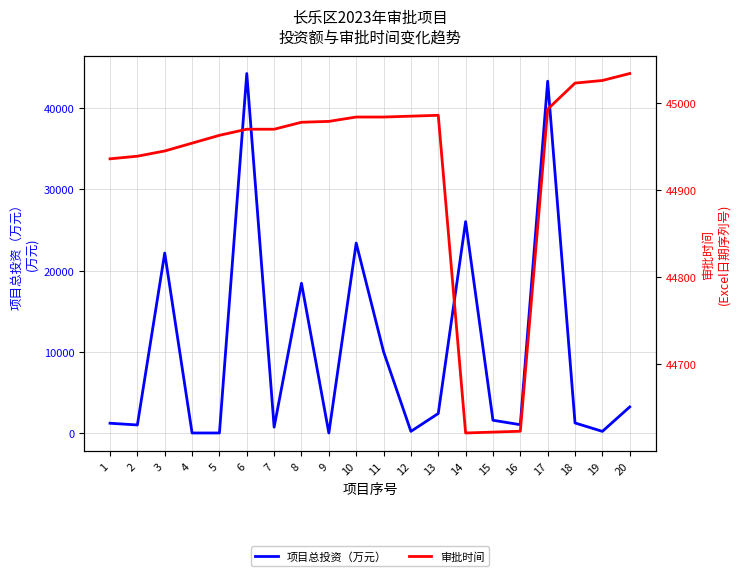

Reading right to left, what are all the values shown in this chart?

项目总投资（万元）: 3211.8	198.4	1235.4	43339.9	1020.0	1568.8	26042.8	2398.8	198.9	10024.2	23398.9	0.0	18446.0	719.1	44287.1	0.0	0.0	22169.0	987.2	1200.0
审批时间: 45034.0	45026.0	45023.0	44993.0	44623.0	44622.0	44621.0	44986.0	44985.0	44984.0	44984.0	44979.0	44978.0	44970.0	44970.0	44963.0	44954.0	44945.0	44939.0	44936.0